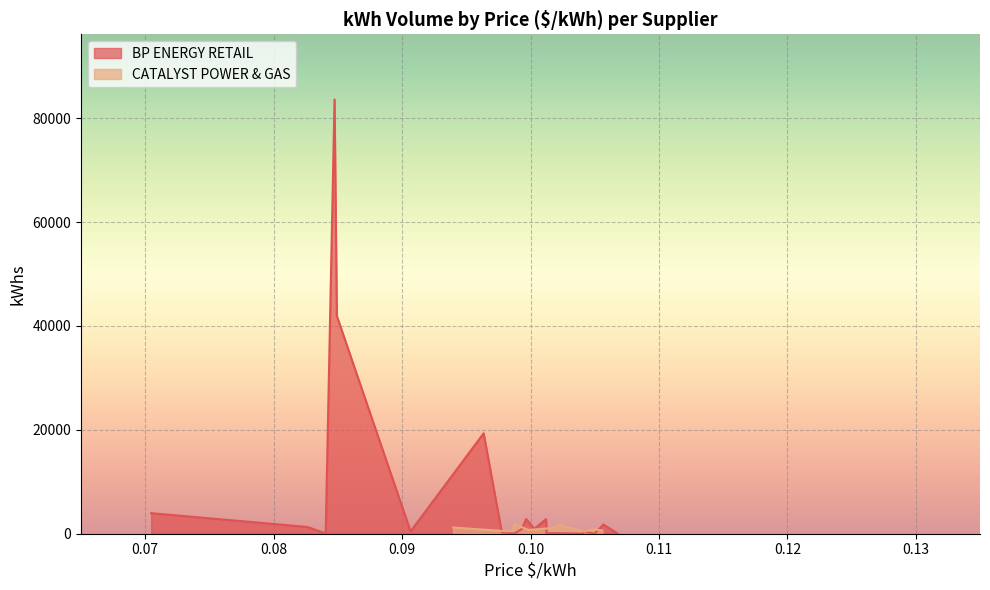

How many interior local peaks (higher than both neighbors) does the data have?

7